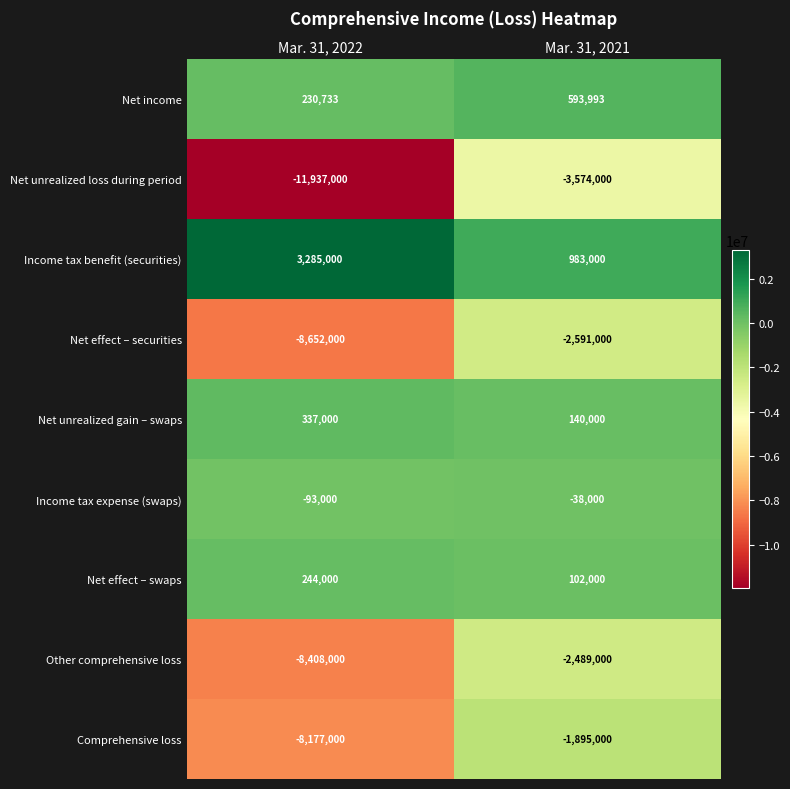

Is it true that Income tax benefit (securities) equals 320264 at Mar. 31, 2021?

False